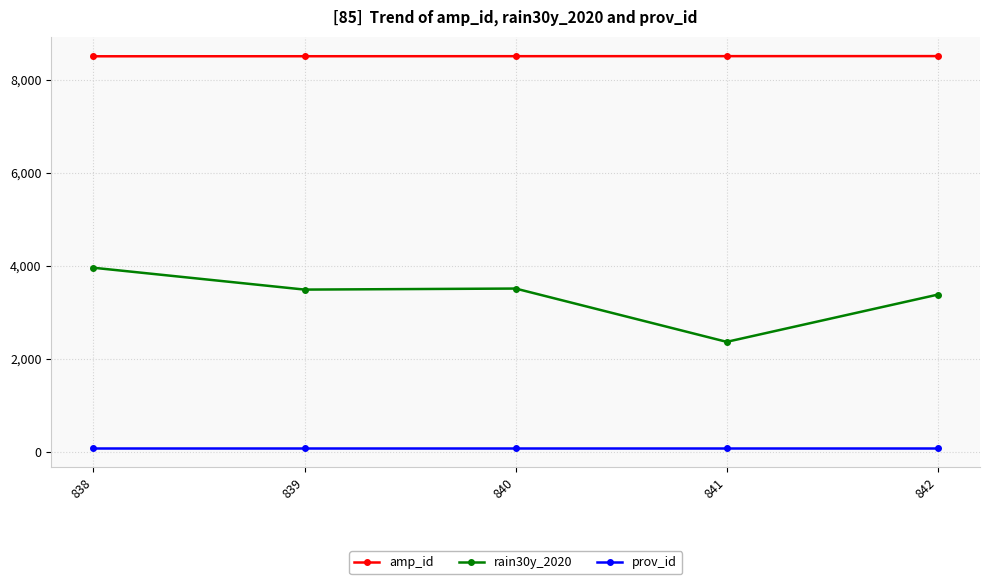

Which series has the largest total across all categories?

amp_id